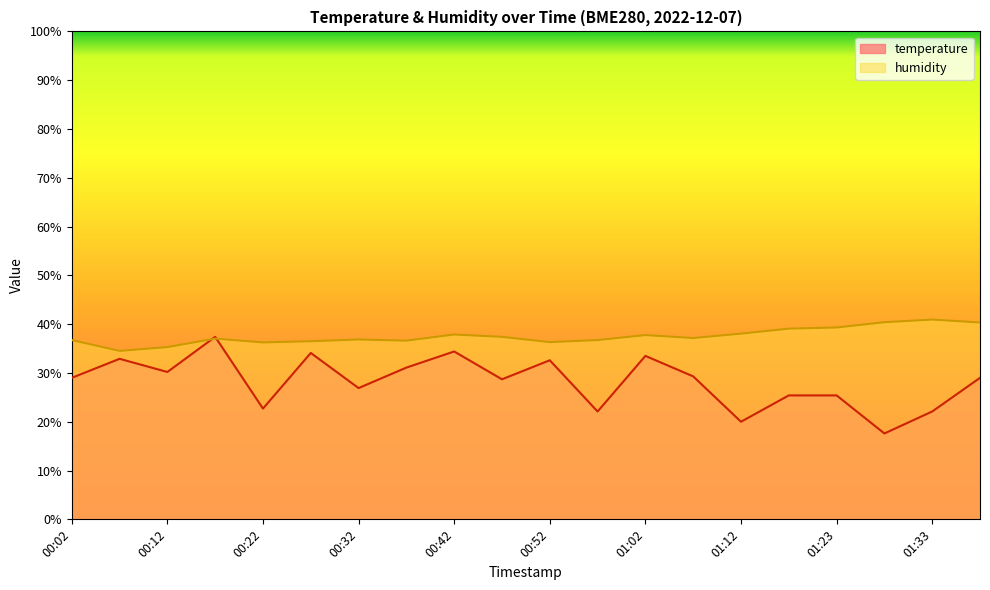

What is the greatest value displayed?

40.9